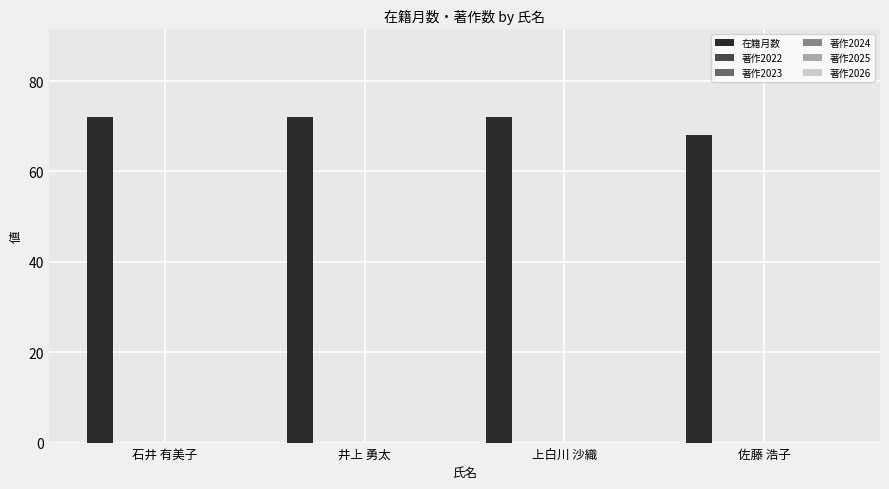

What is the value of the 2nd bar from the left?

72